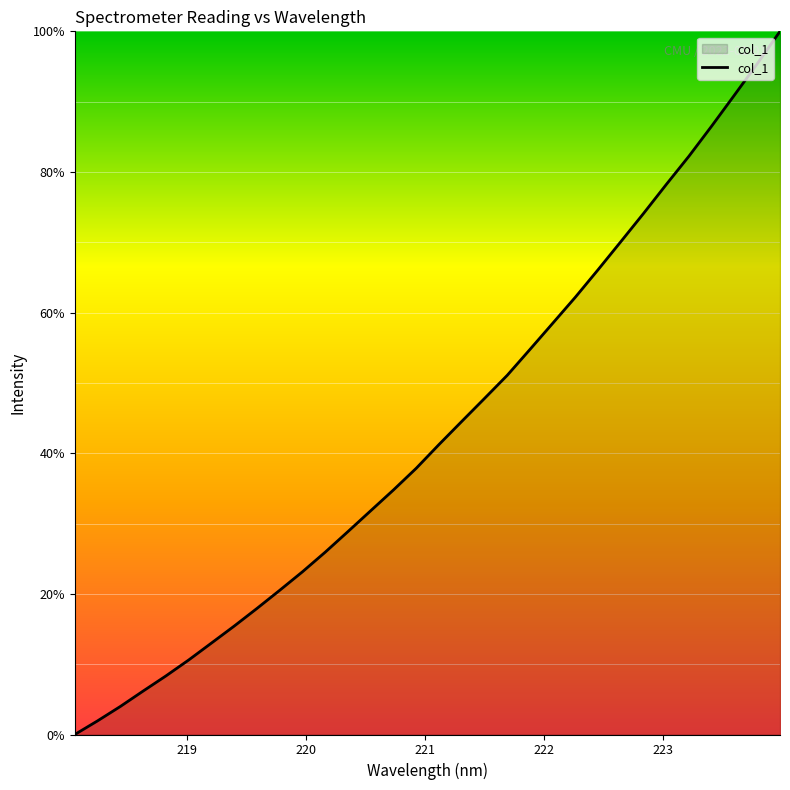

What is the greatest value displayed?

100.0